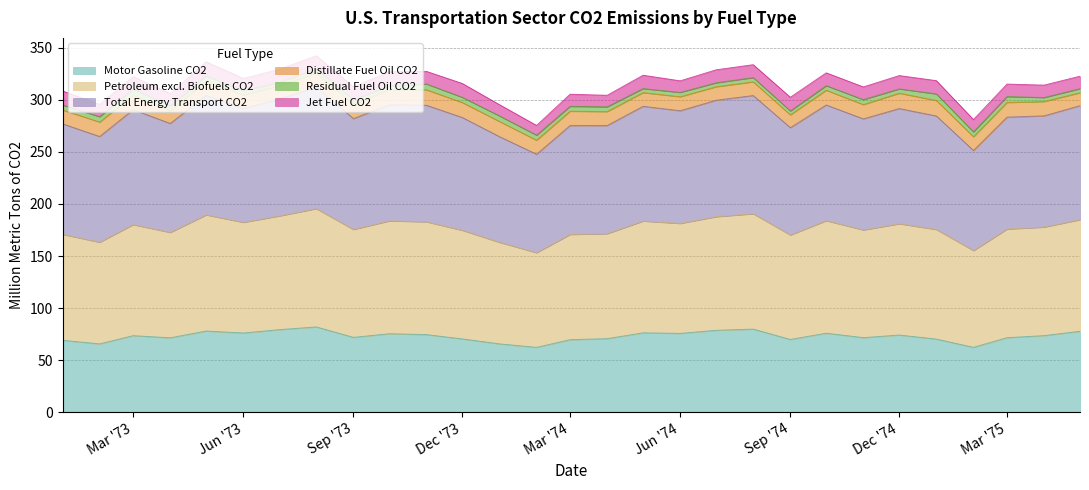

What is the minimum value for Motor Gasoline CO2?

62.3